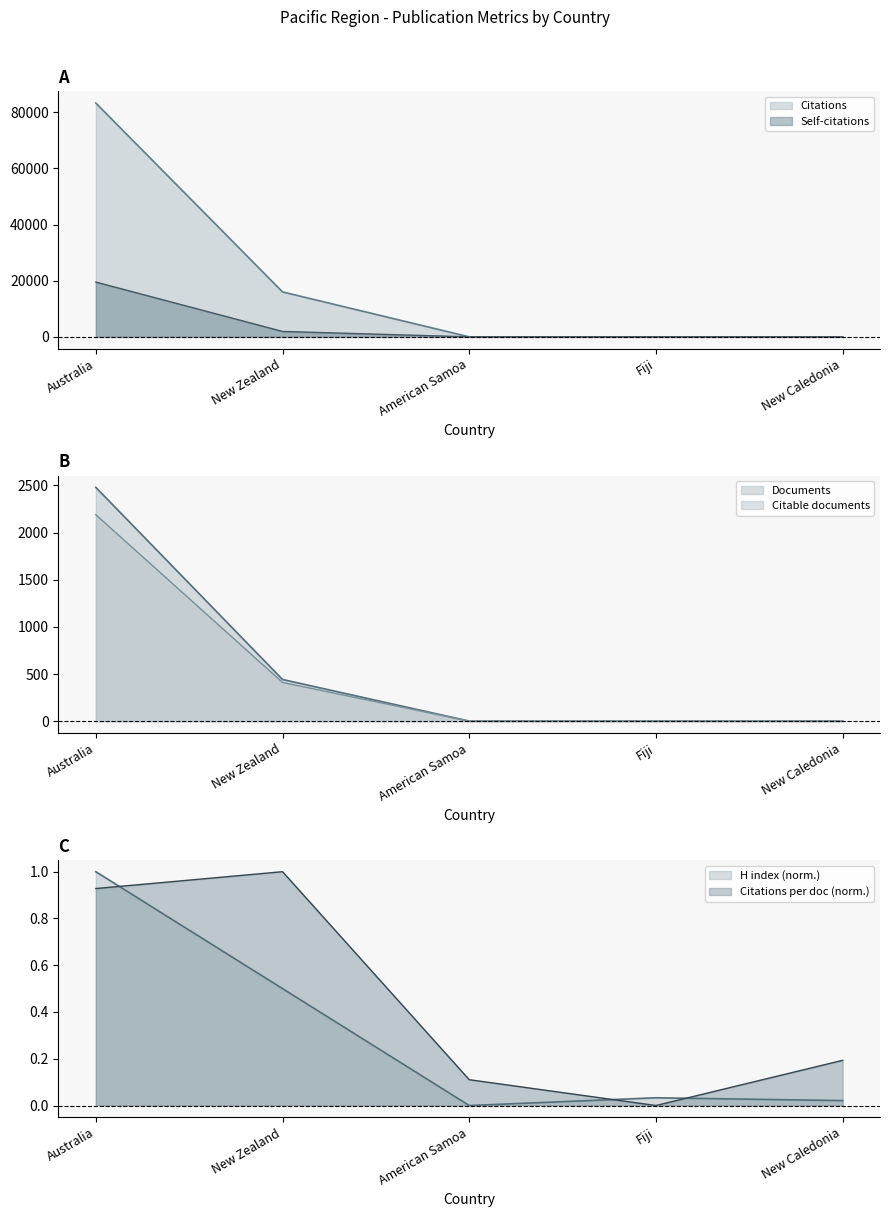

Where is the first local minimum for H index?

American Samoa